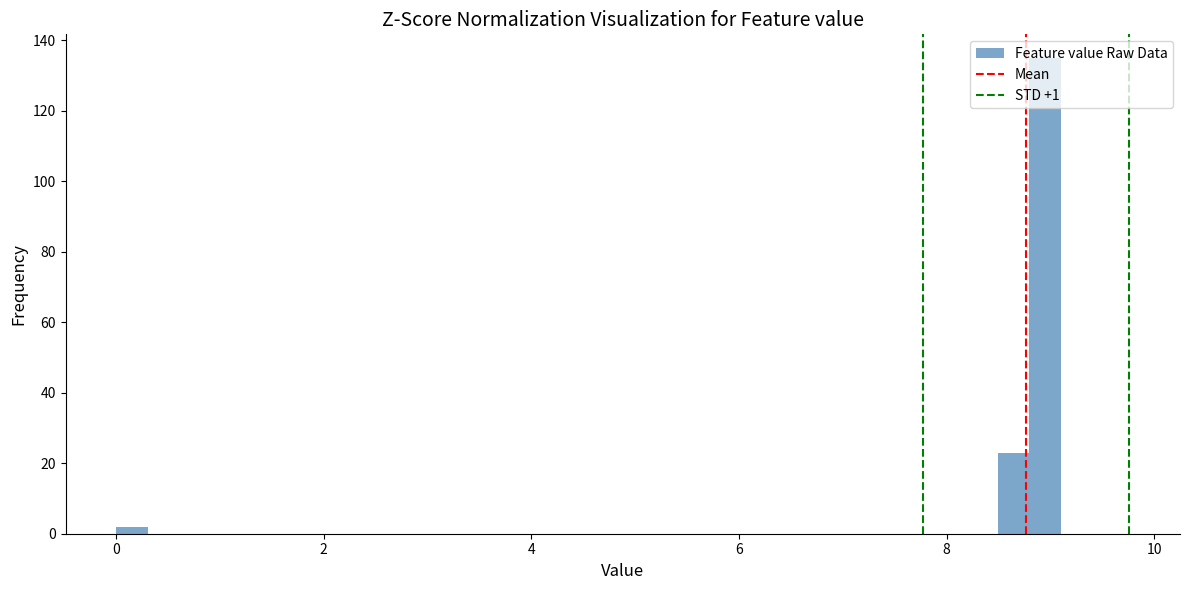

Around what value on the x-axis is the tallest bar? Give the approximate position of its centre, as read against the axis.

9.0